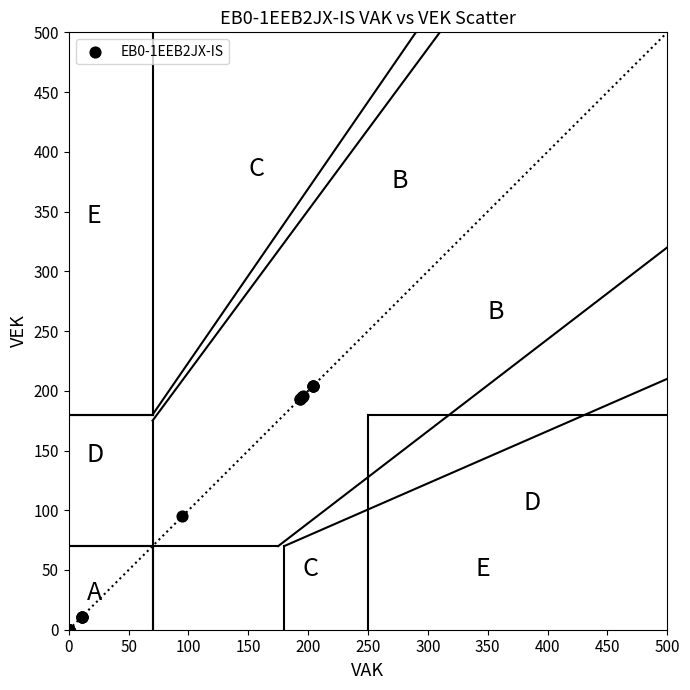

What Y value in the scatter plot is closest to 102?

95